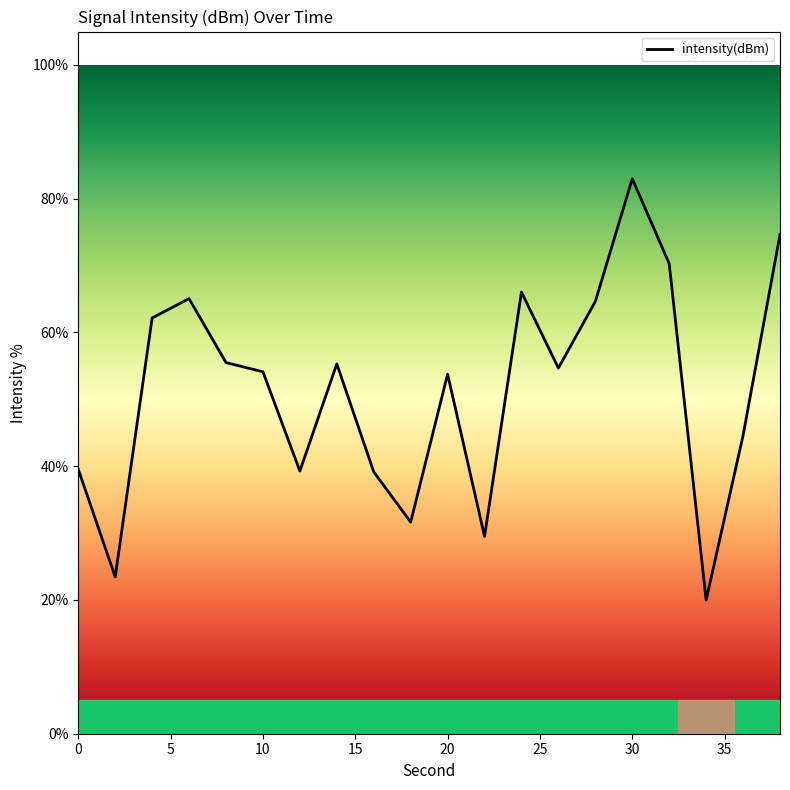

Reading left to right, what are all the values shown in this chart?

39.5	23.5	62.2	65.1	55.5	54.1	39.3	55.3	39.2	31.6	53.8	29.5	66.0	54.7	64.6	83.0	70.3	20.0	44.6	74.6